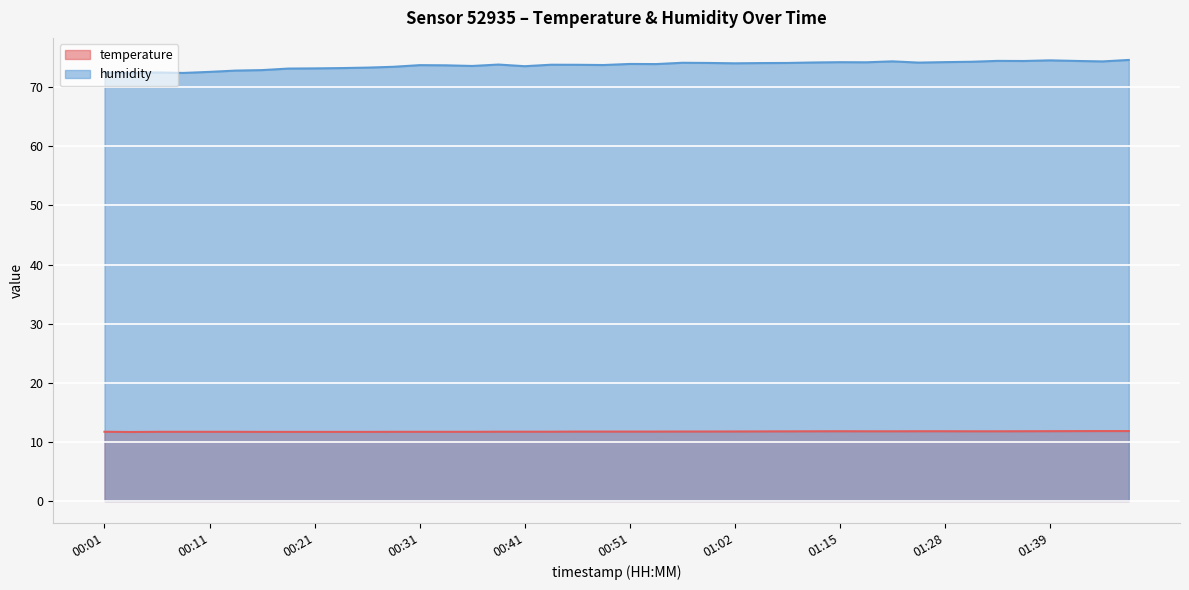

At which category does humidity reach its first local peak?

00:06